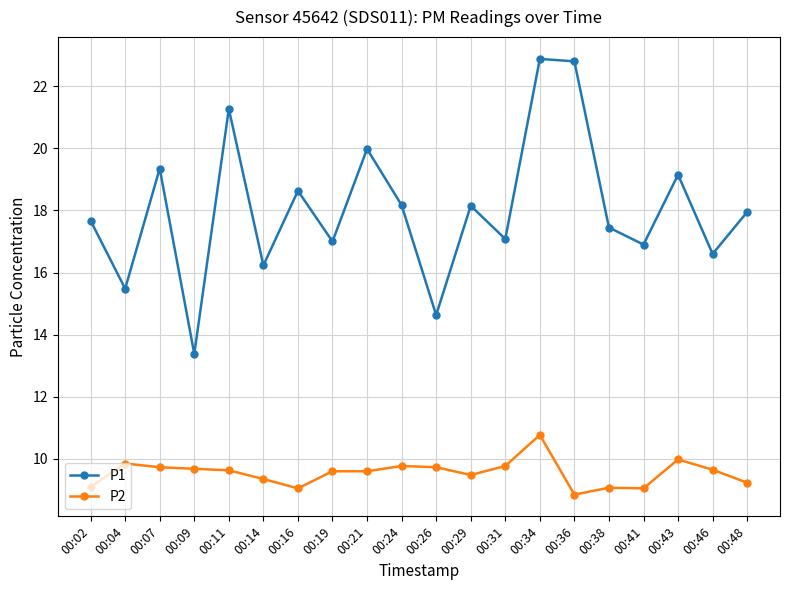

True or false: P1 and P2 intersect in this chart.

False